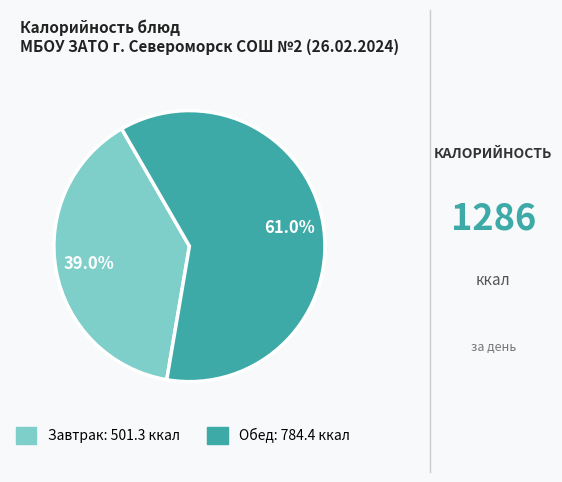

Does any single category account for the majority?

Yes